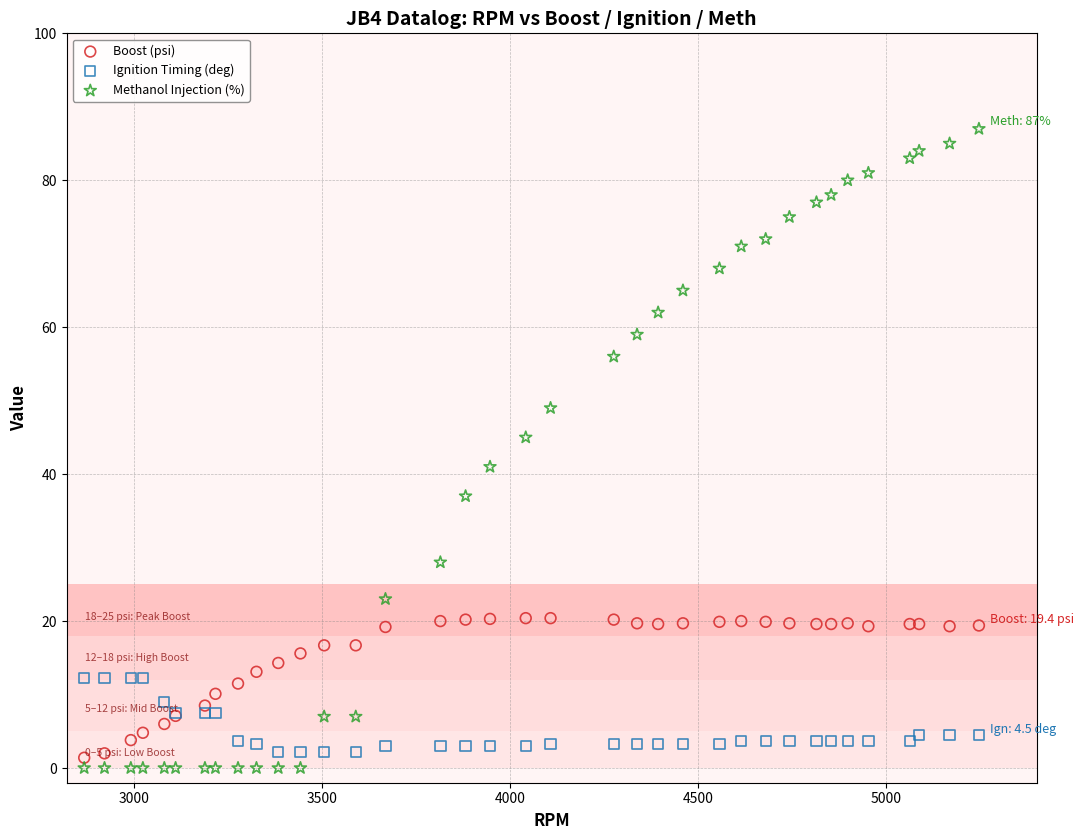

Which series has the widest spread of Y values?

Methanol Injection (%)